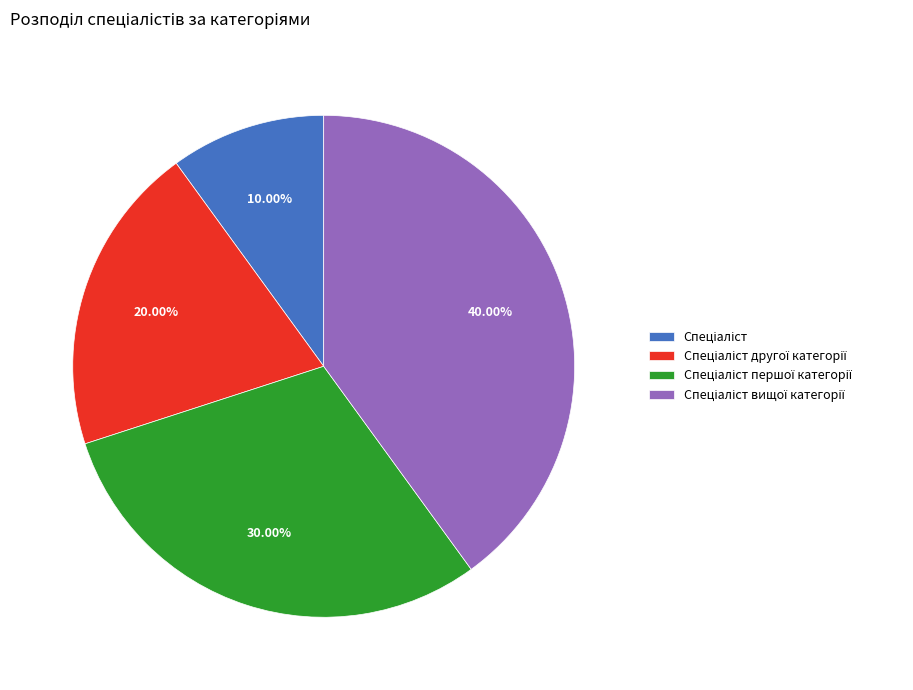

Is there a majority slice in this chart?

No